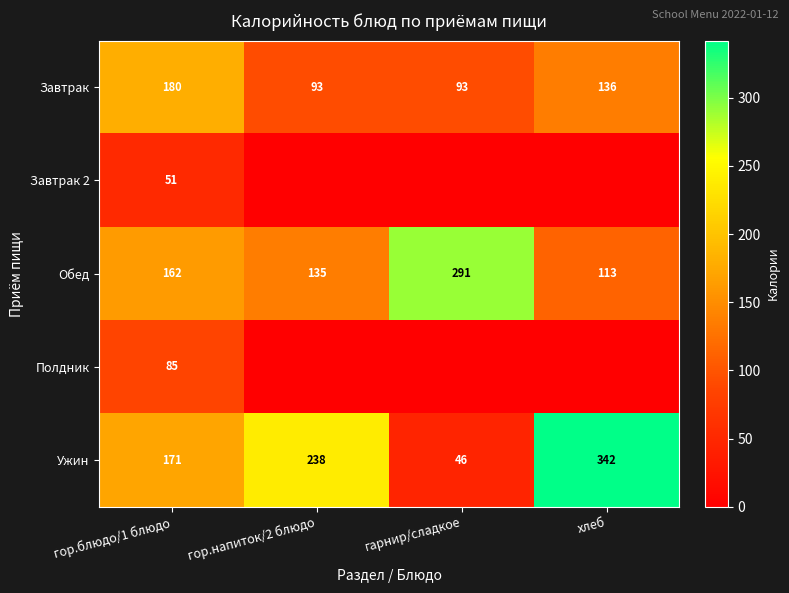

What is the spread (max minus min) of values at гор.блюдо/1 блюдо?

129